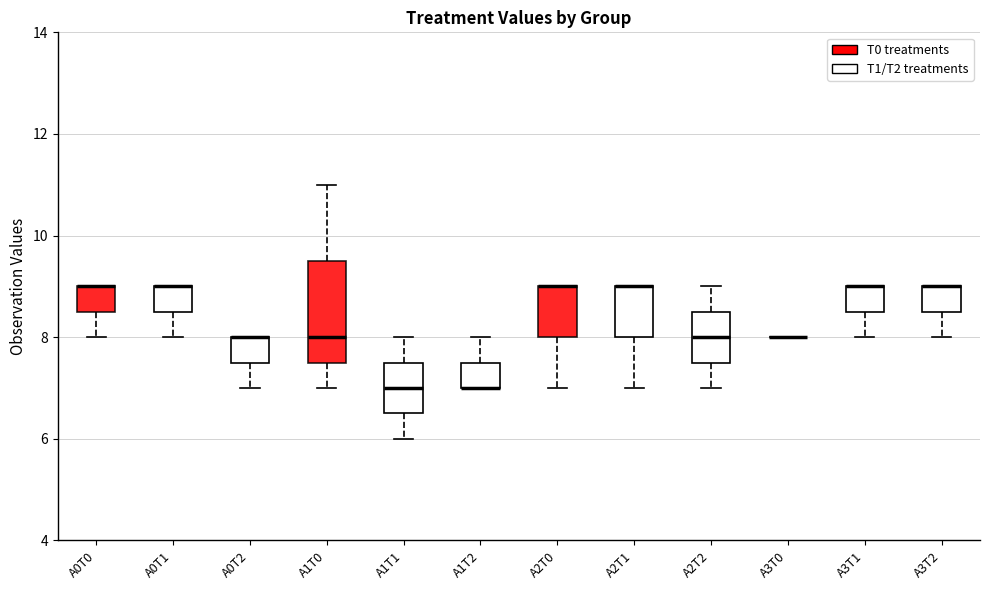

Where is the lower edge of the box for A3T1 on the y-axis? The values are not printed on the chart, so give them approximately, as read against the axis.

8.6